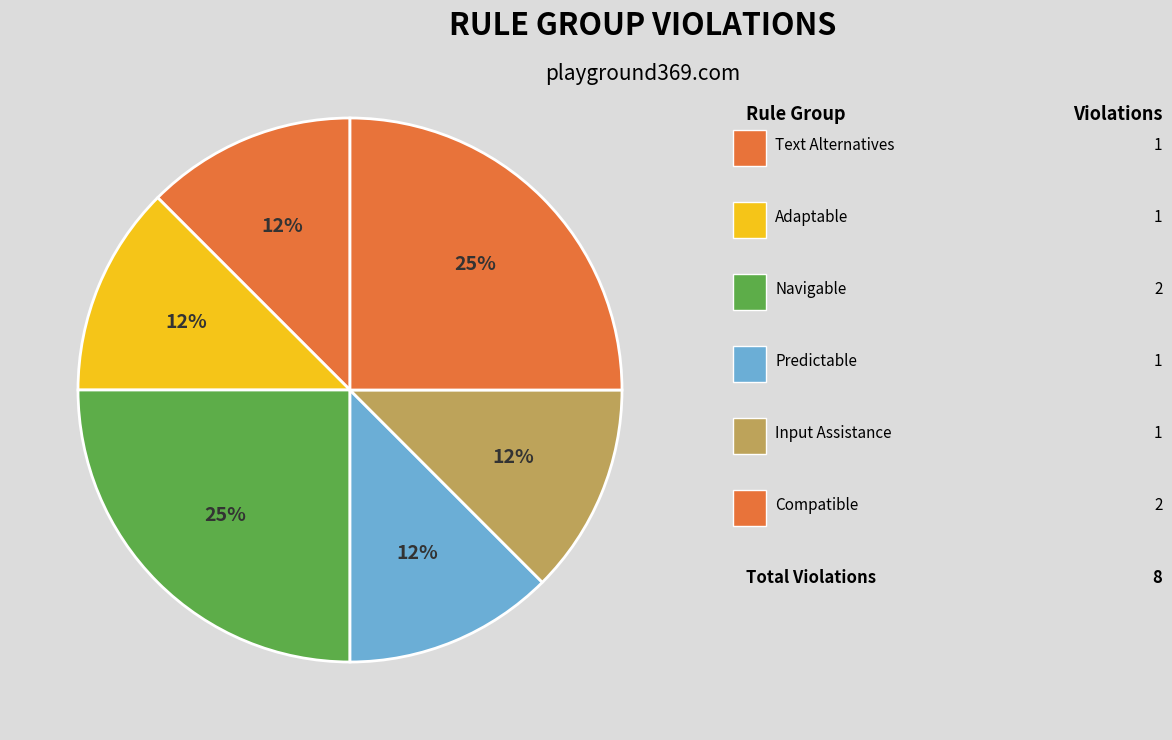

How many segments does this pie chart have?

6